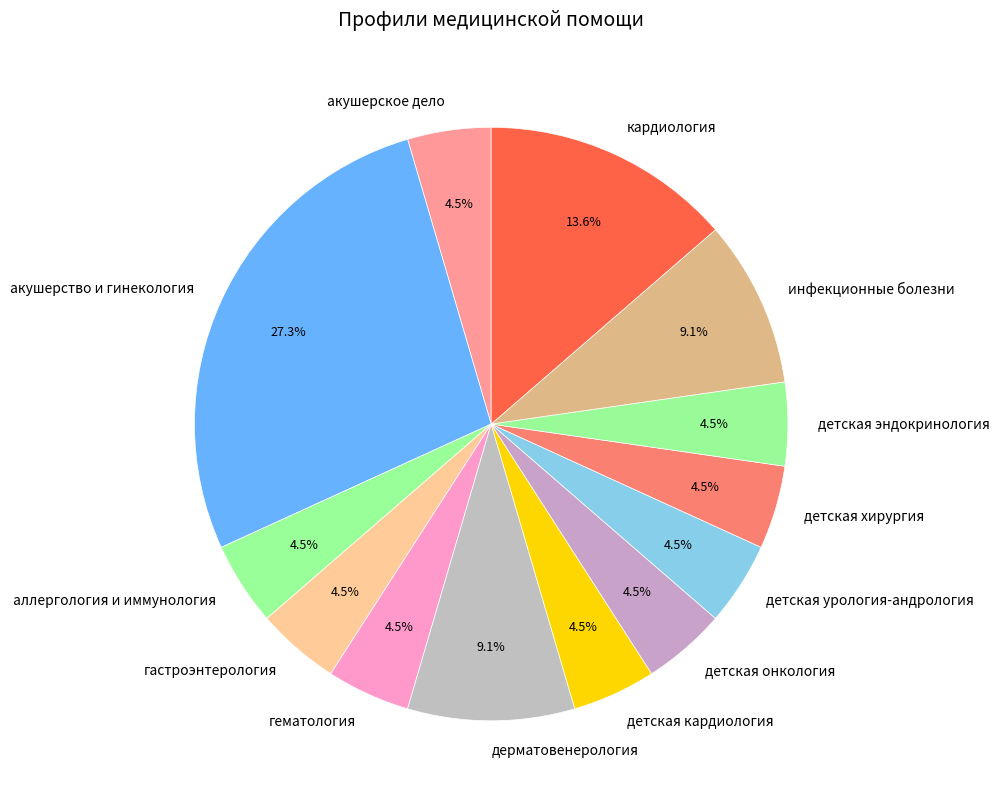

Count the number of slices in the pie.

13